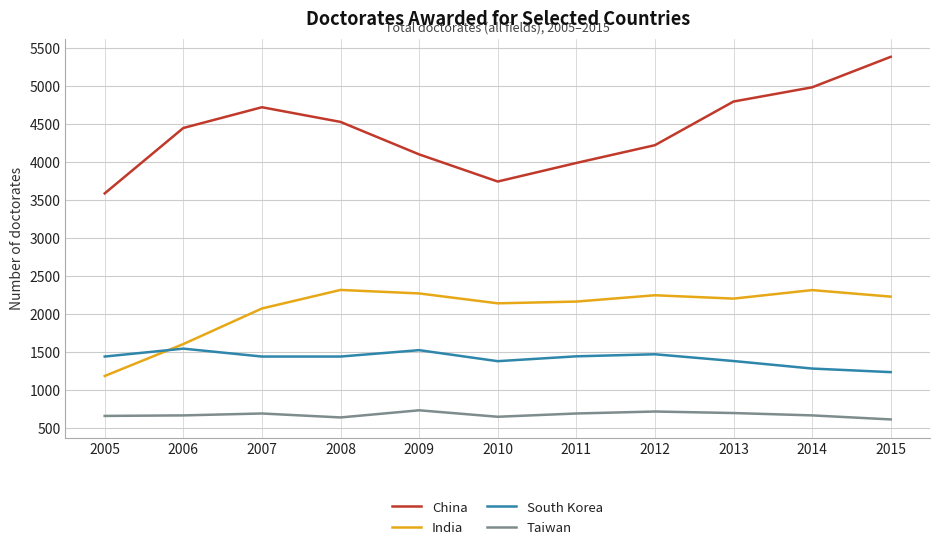

Where does the India series first go above 2204?

2008